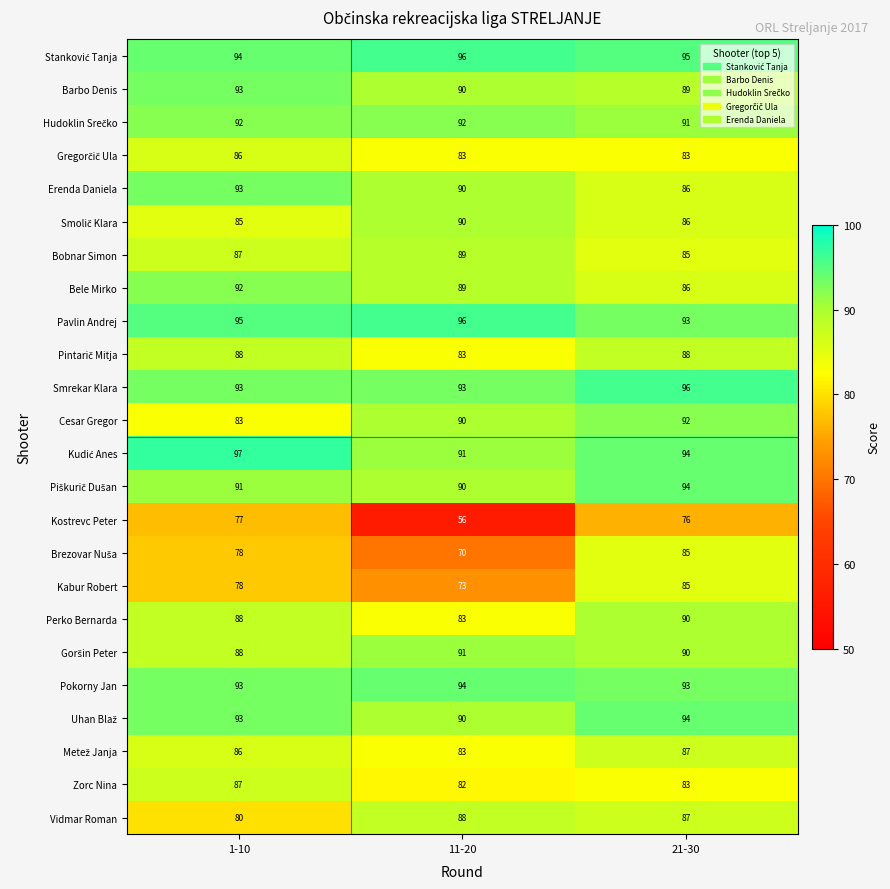

How many distinct data groups are displayed?

24